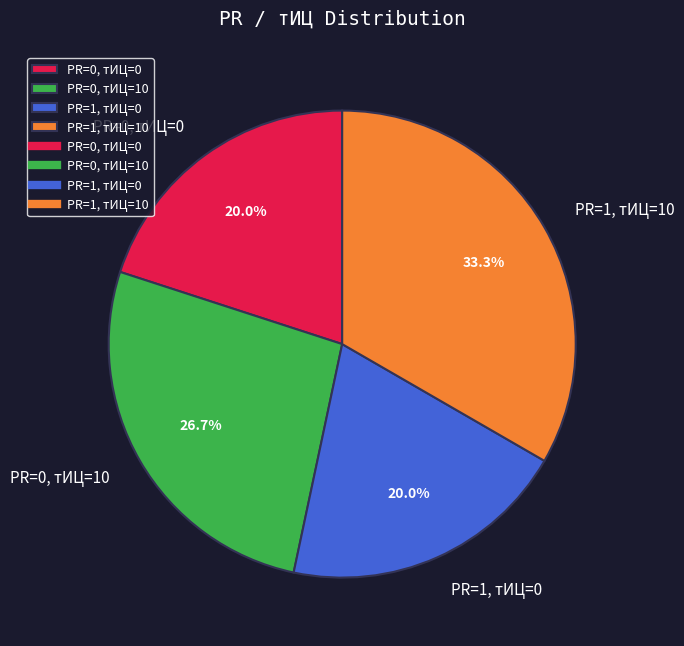

Does PR=1, тИЦ=0 account for over 50% of the chart?

No